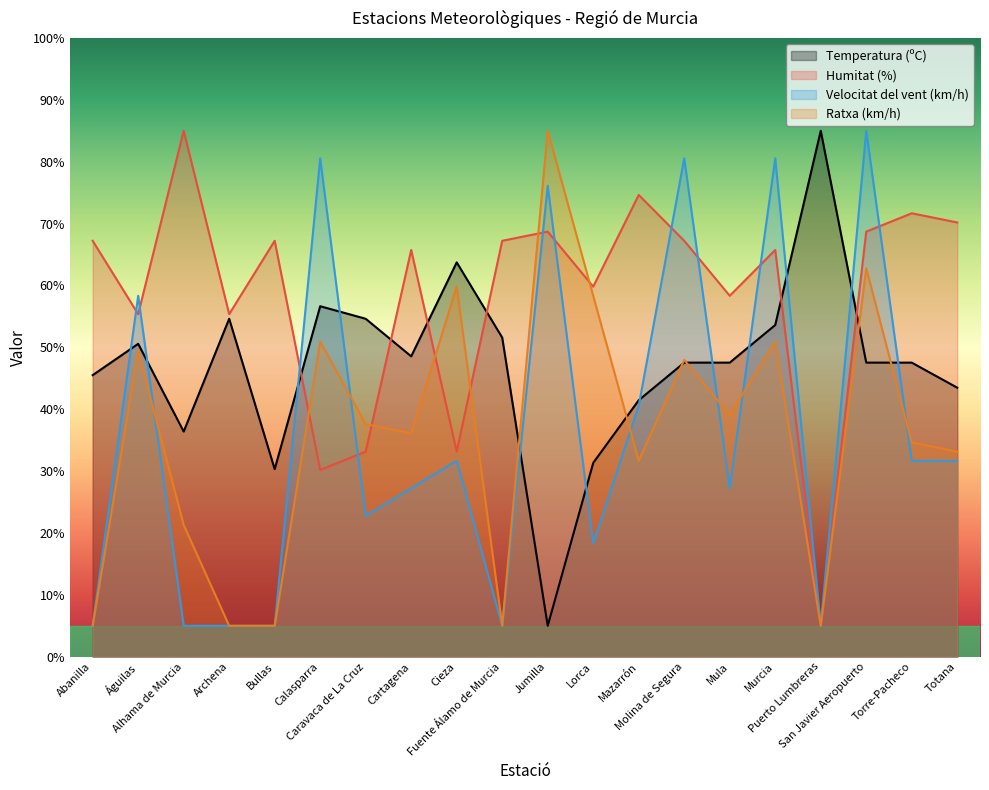

True or false: Humitat (%) and Ratxa (km/h) intersect in this chart.

True